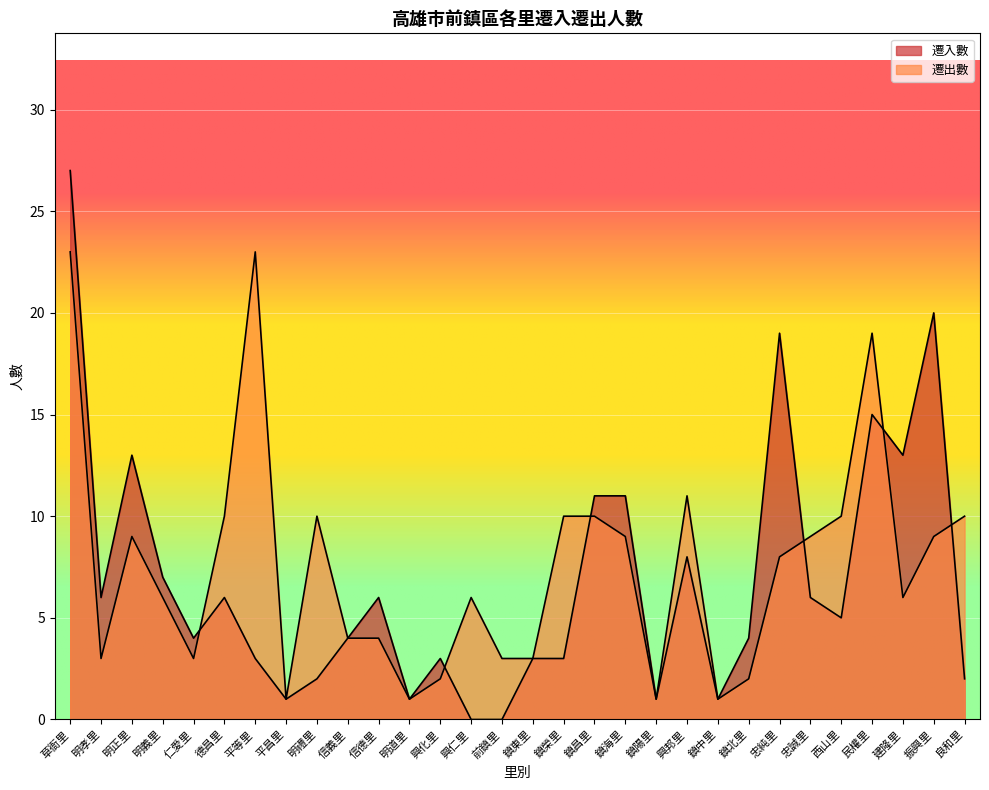

At how many categories does at least one series exceed 8?

16